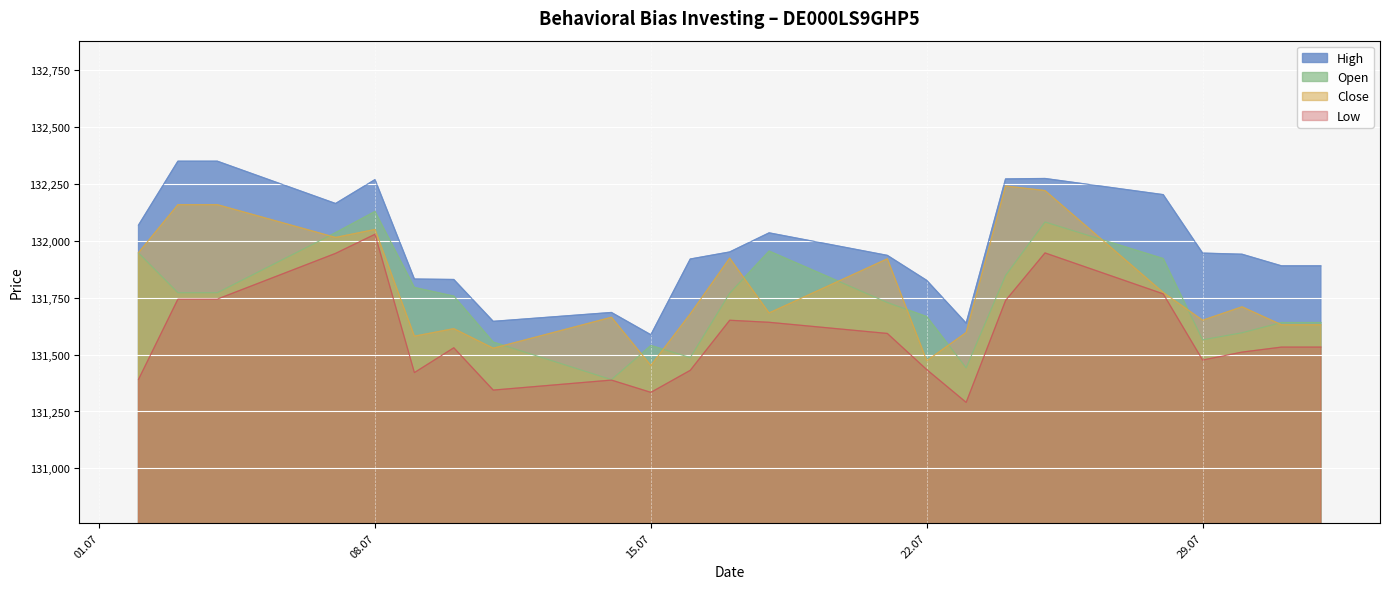

What is the difference between the Open values at 17.07.2025 and 11.07.2025?

215